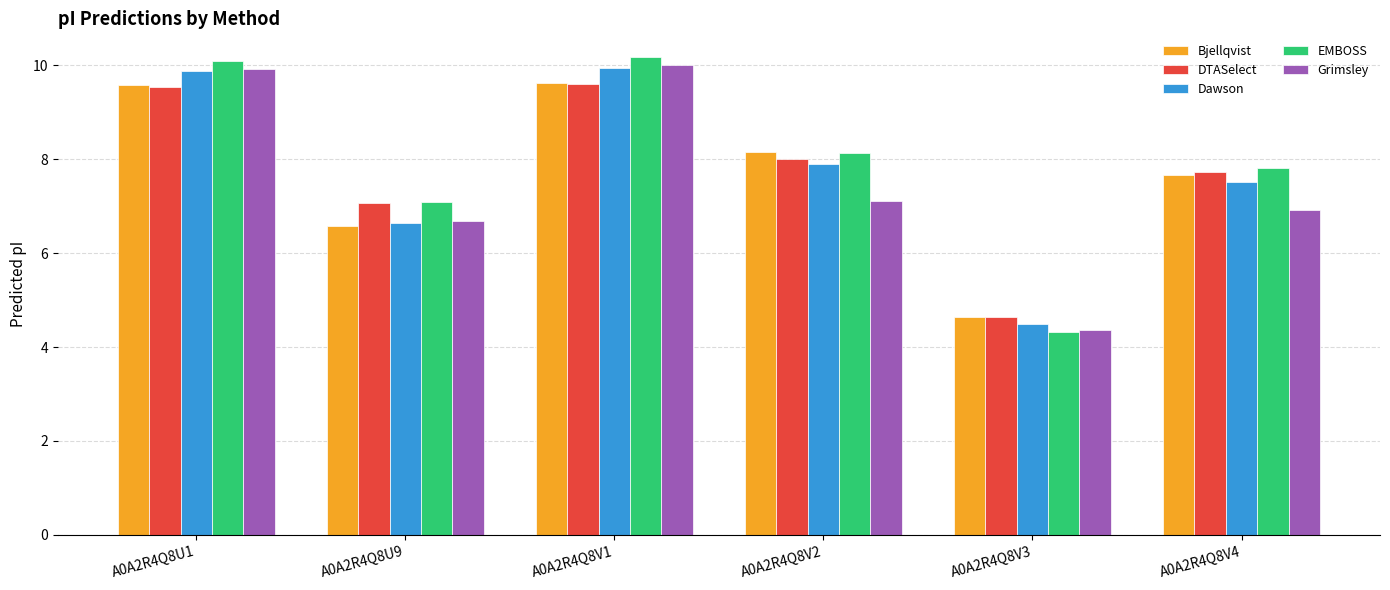

Is it true that Bjellqvist equals 1.8 at A0A2R4Q8V4?

False